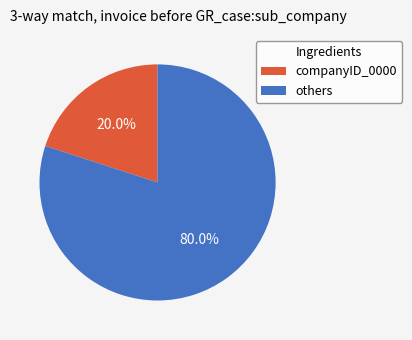

Does any single category account for the majority?

Yes